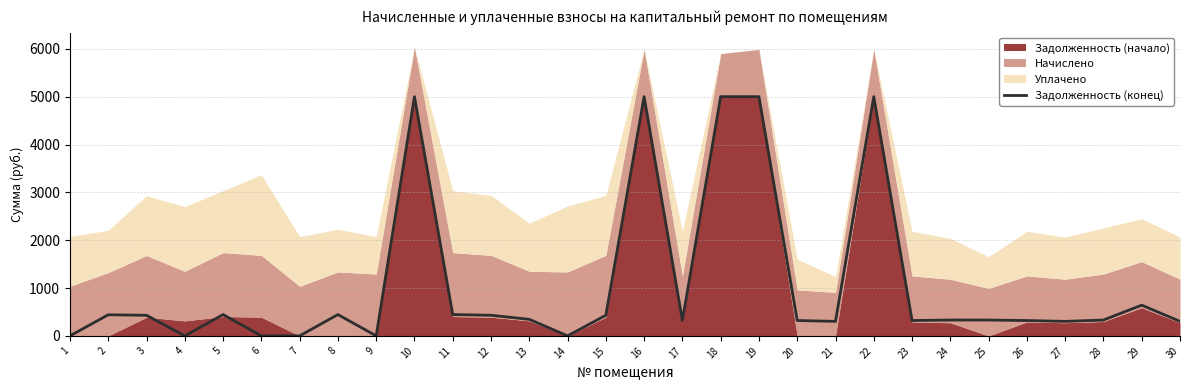

Reading right to left, list all the values displayed in this chart.

303.1	642.6	331.0	303.1	320.8	331.0	331.2	320.8	5000.0	303.1	320.8	5000.0	5000.0	320.8	5000.0	430.9	0.0	345.7	430.9	445.5	5000.0	0.0	445.5	0.0	0.0	445.5	0.0	430.1	441.1	0.0